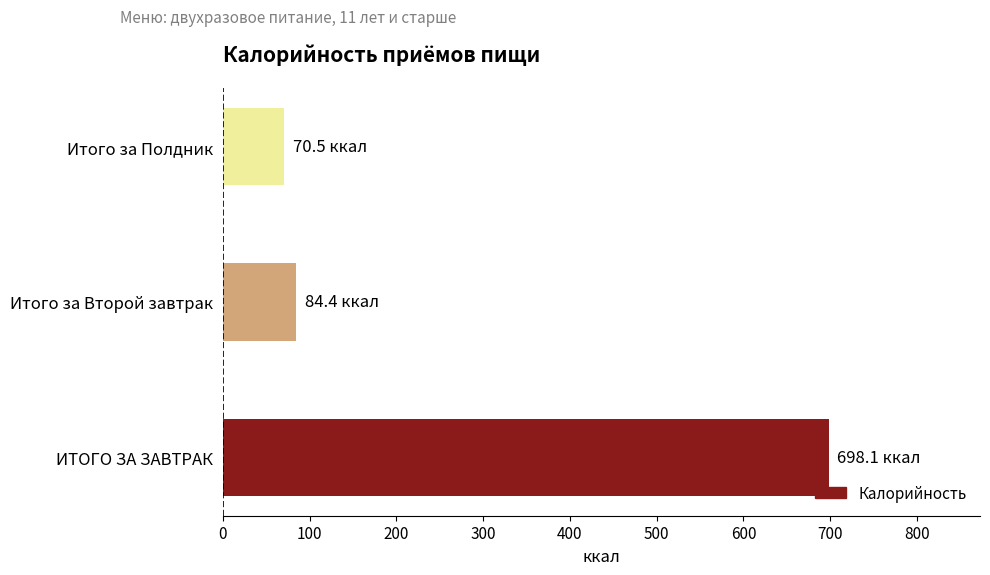

What is the difference between the second highest and minimum values?

13.9